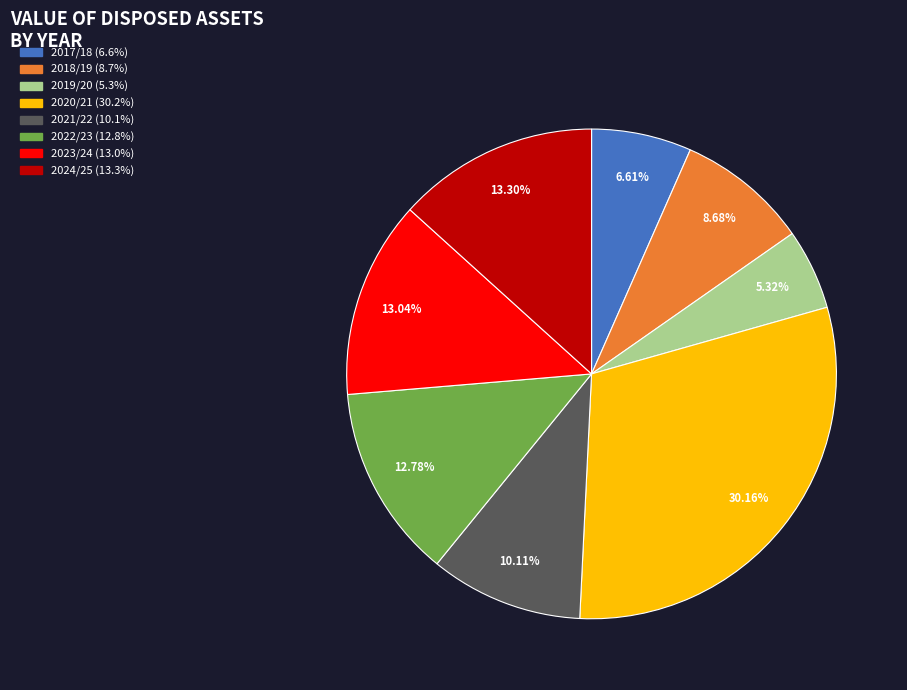

How many segments does this pie chart have?

8